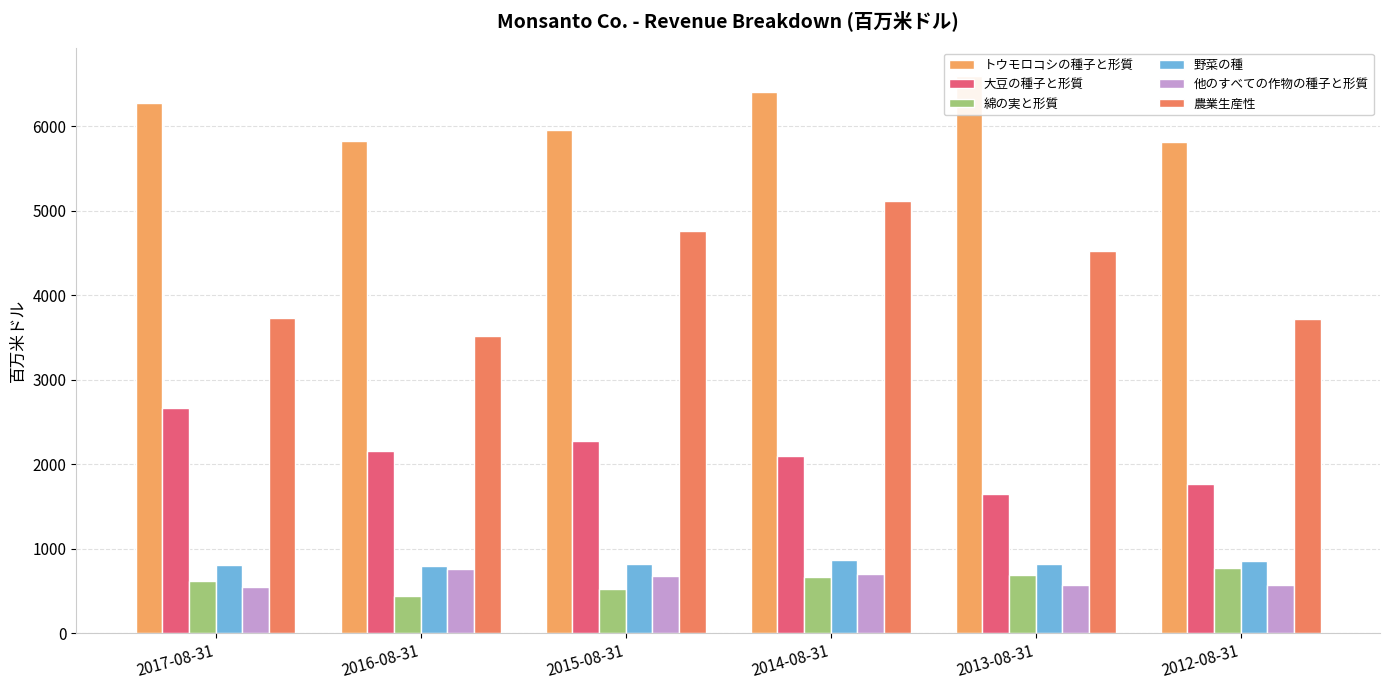

What is the label of the 1st bar from the left?

2017-08-31